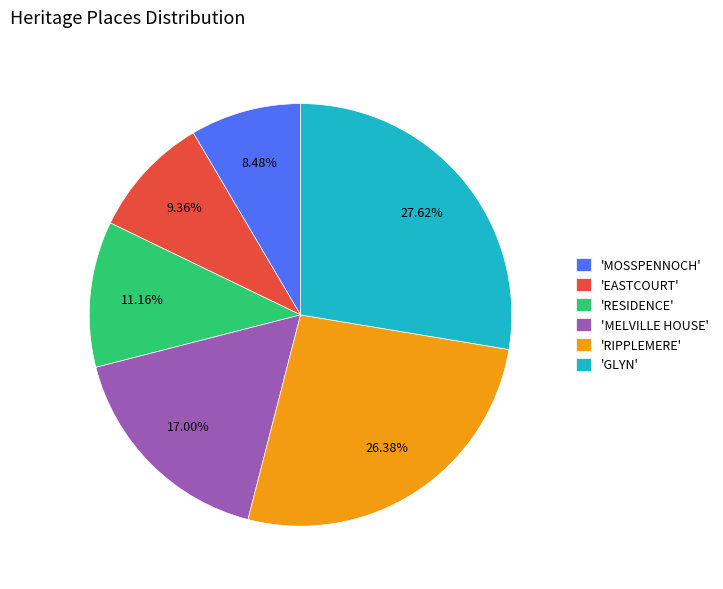

Is 'GLYN' the majority of the pie?

No